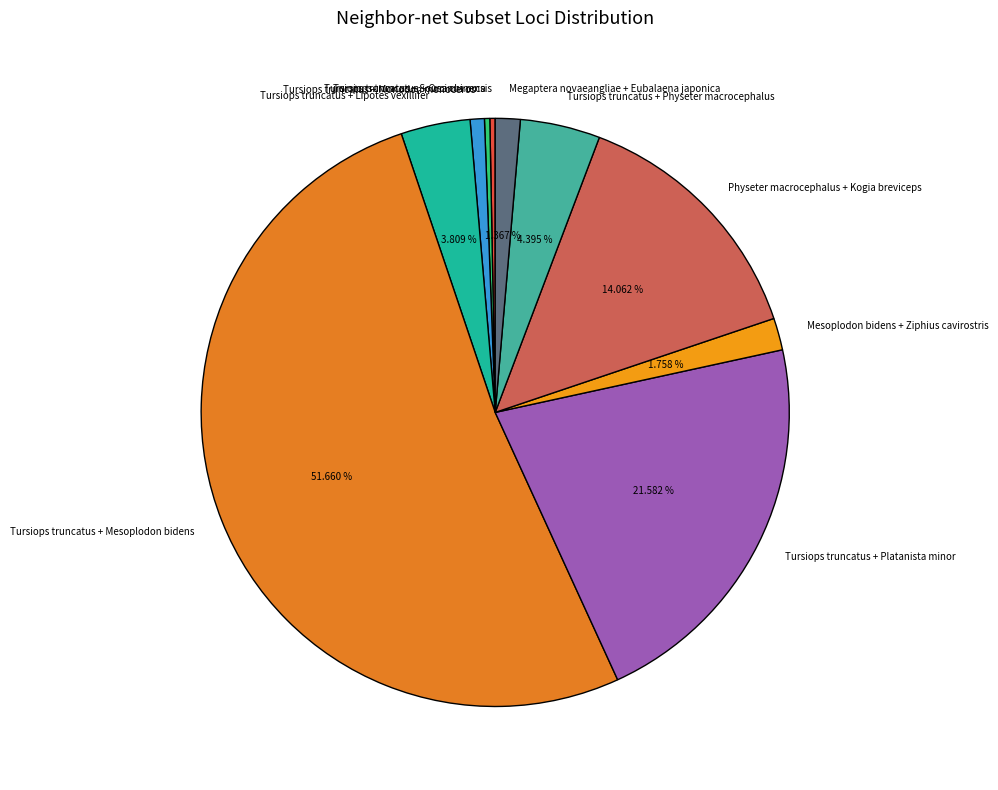

Is it true that Mesoplodon bidens + Ziphius cavirostris is 14% of the pie?

False